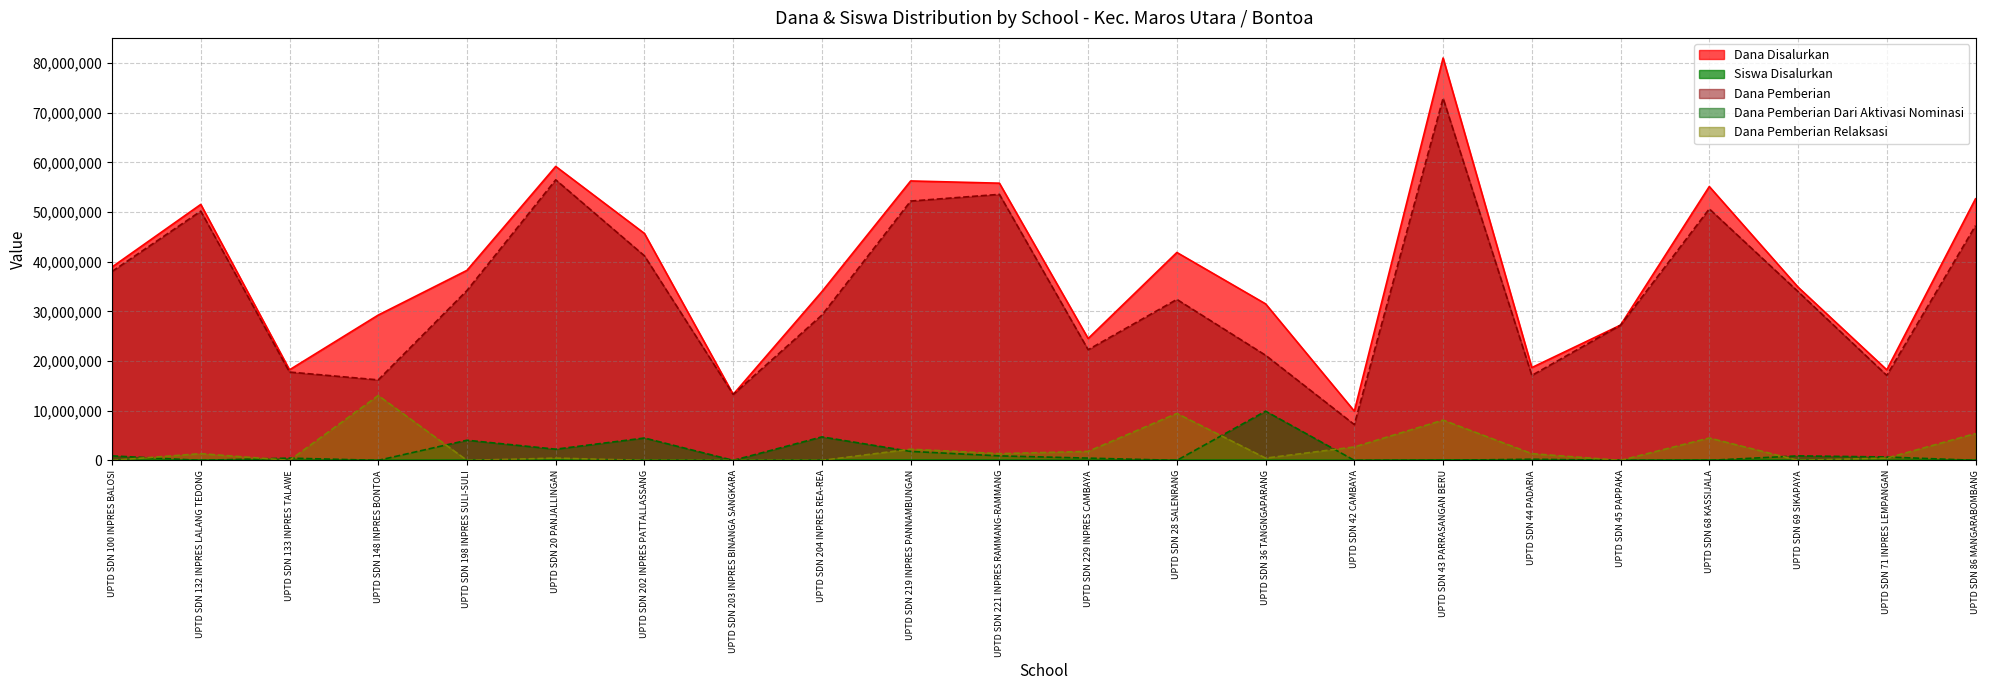

Which series changed the most between UPTD SDN 148 INPRES BONTOA and UPTD SDN 36 TANGNGAPARANG?

Dana Pemberian Relaksasi